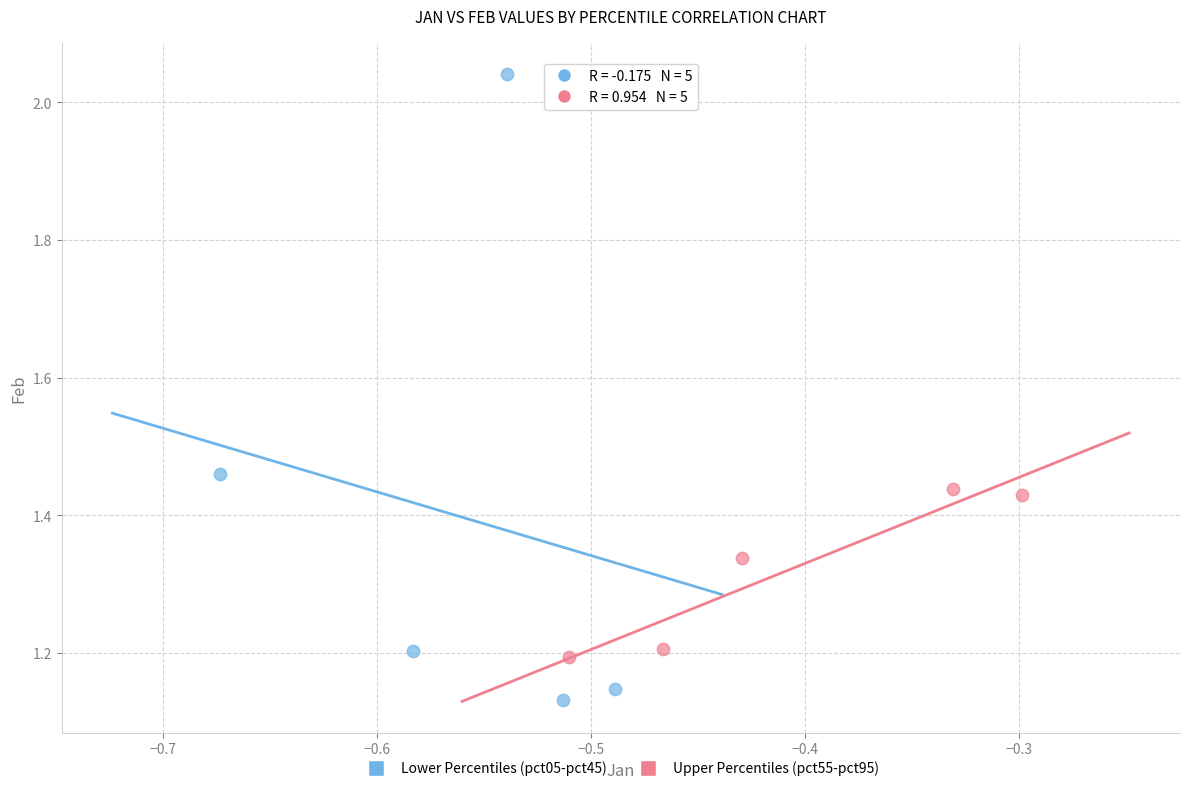

Which series contains the highest Y value?

Lower Percentiles (pct05-pct45)